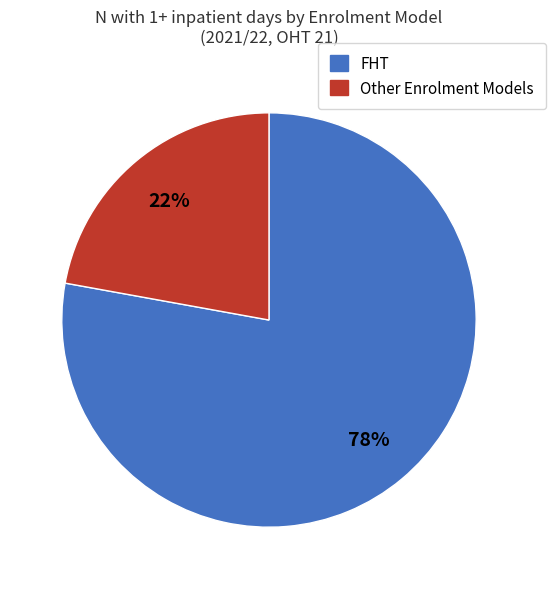

To the nearest percent, what is the average slice percentage?

50%